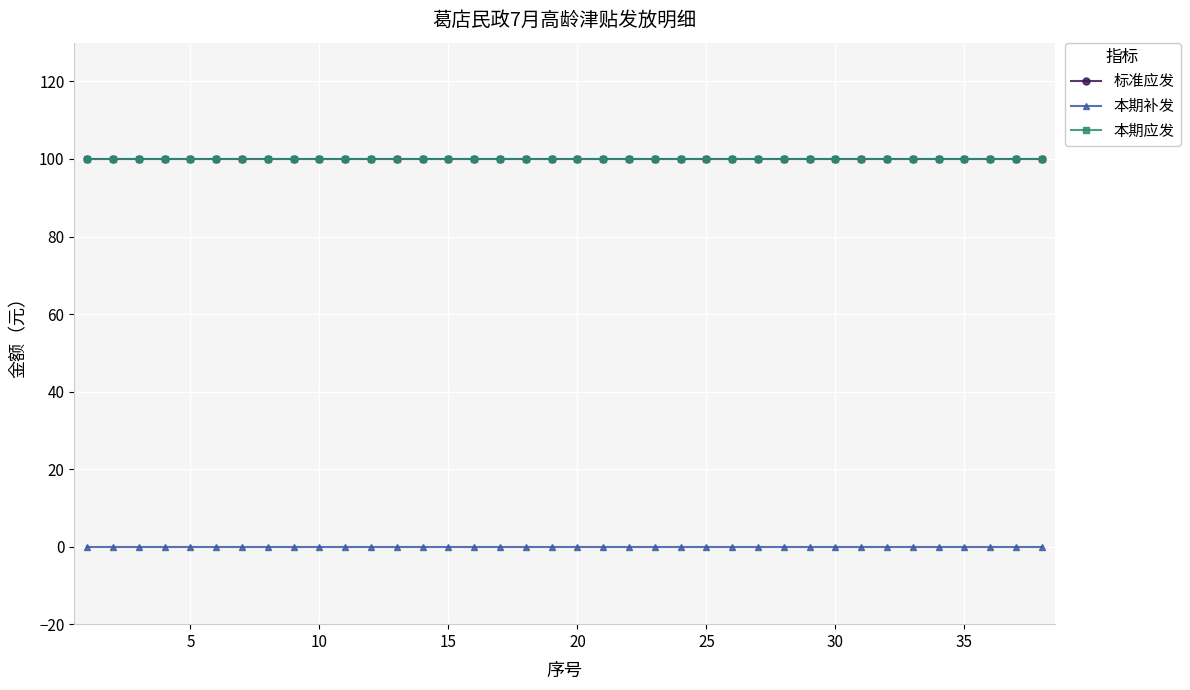

How many lines are shown in the chart?

3